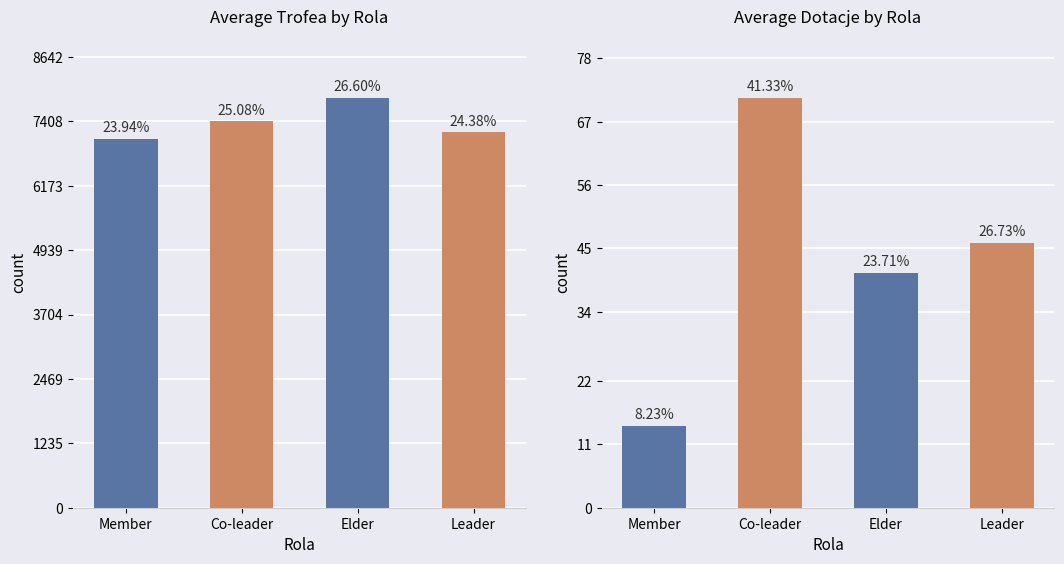

Which series changed the most between Co-leader and Leader?

Trofea